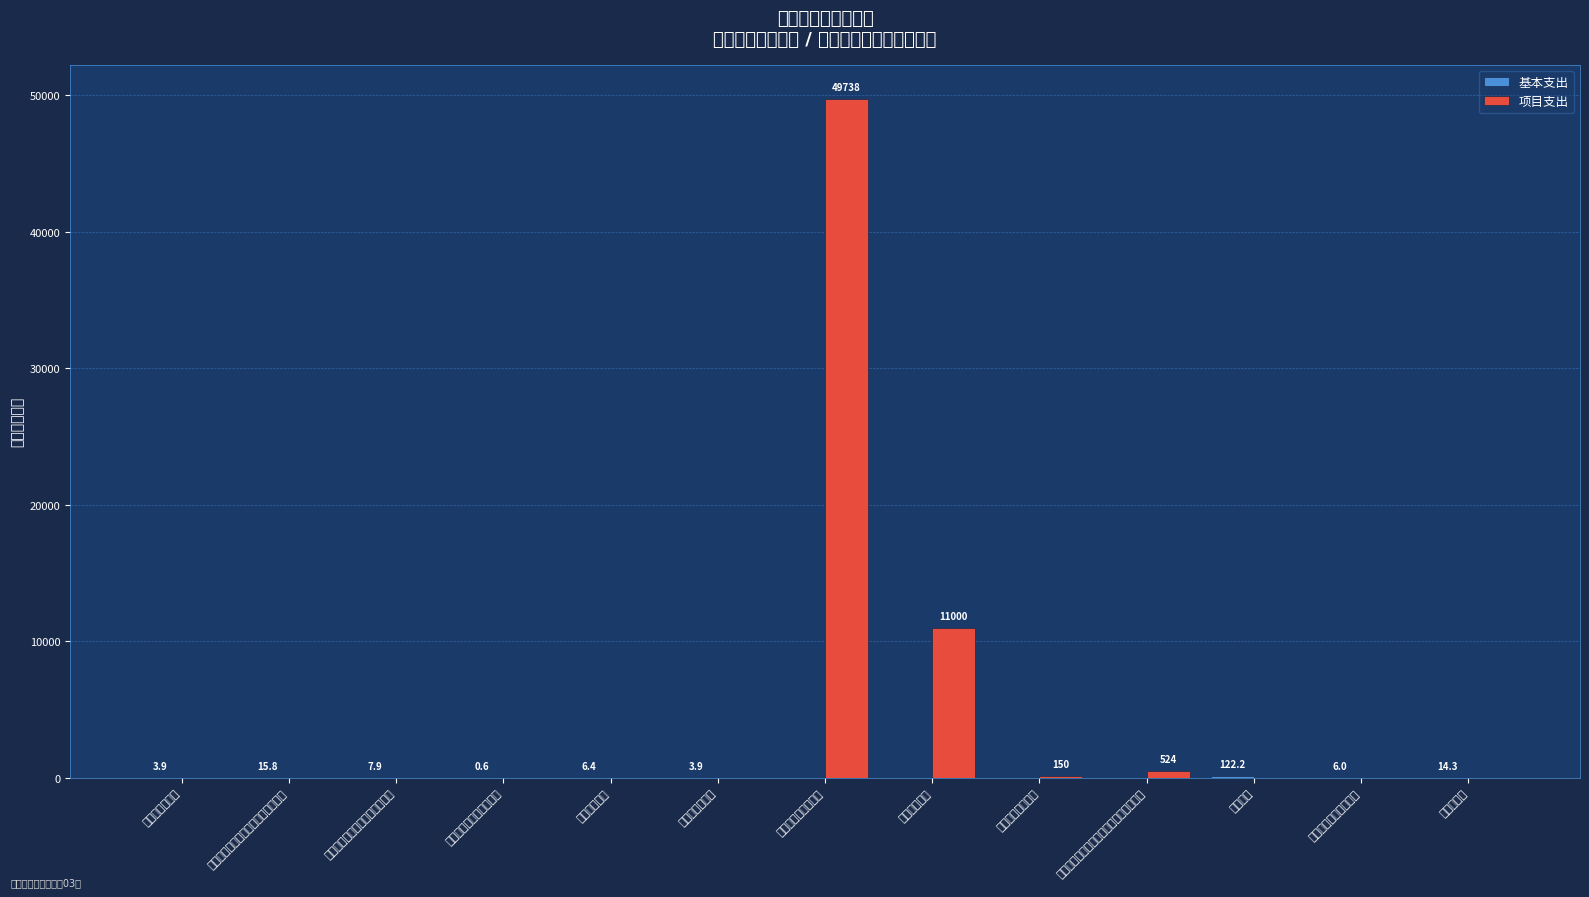

True or false: 基本支出 has a value of 0.4 at 其他社会保障和就业支出.

False